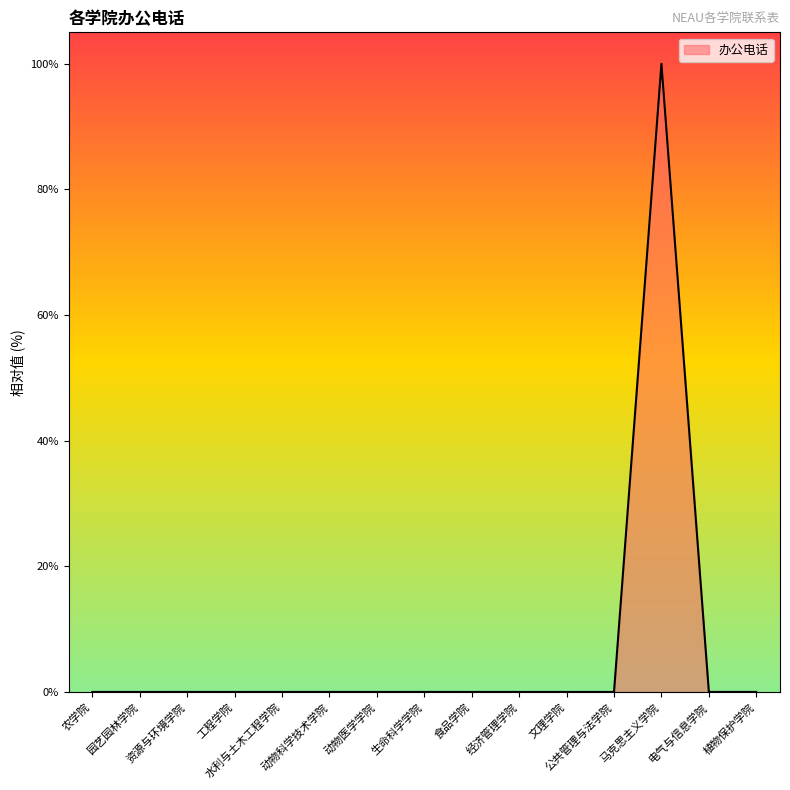

What position from the right is 农学院?

15